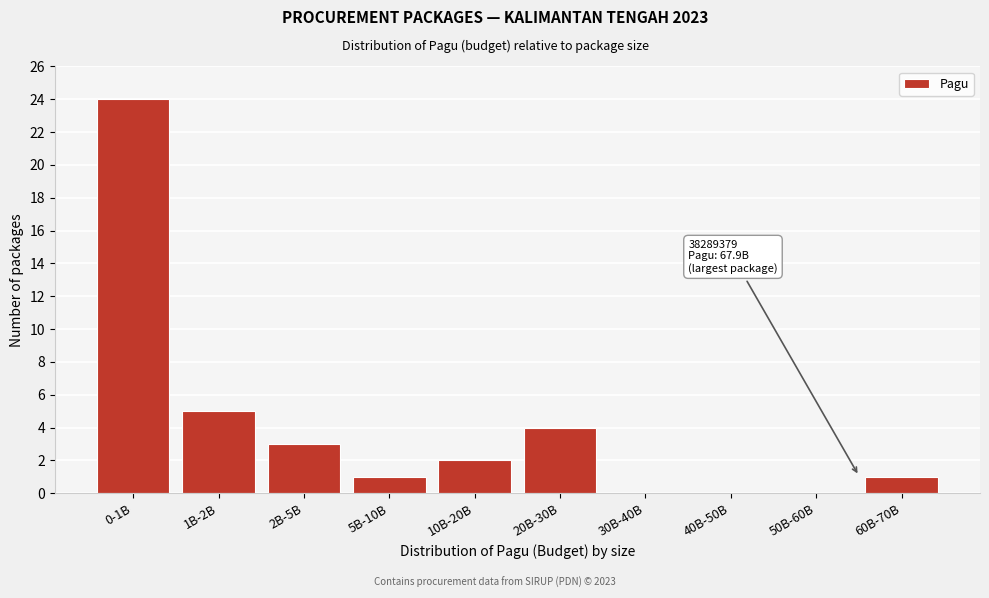

Reading left to right, extract all data points from this chart.

0-1B=24	1B-2B=5	2B-5B=3	5B-10B=1	10B-20B=2	20B-30B=4	30B-40B=0	40B-50B=0	50B-60B=0	60B-70B=1